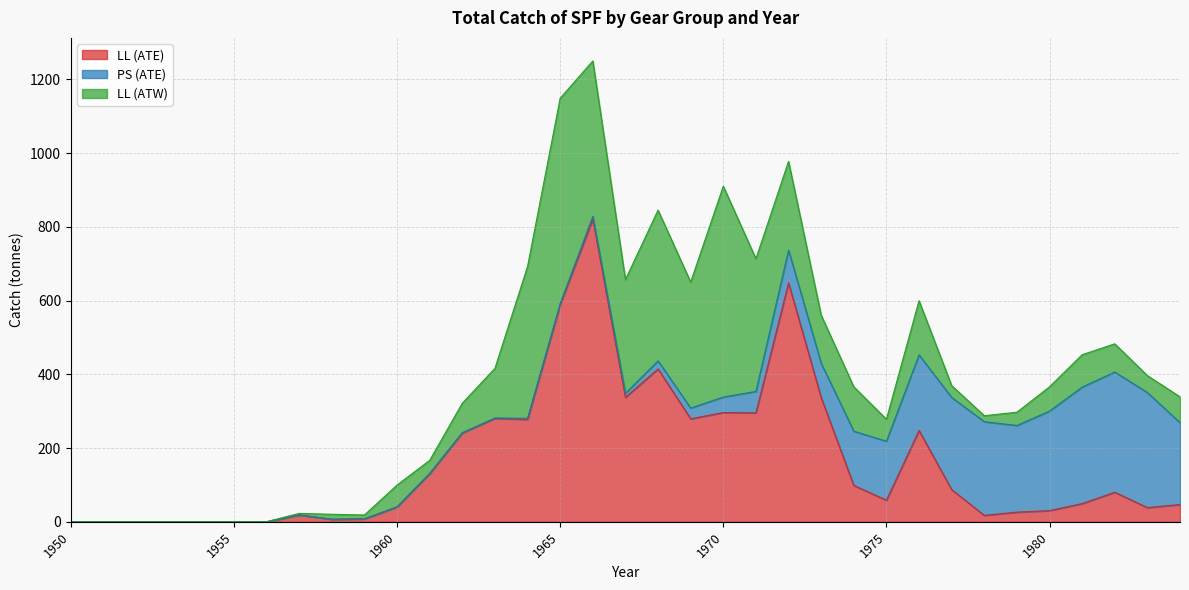

How many intersections are there between PS (ATE) and LL (ATE)?

3